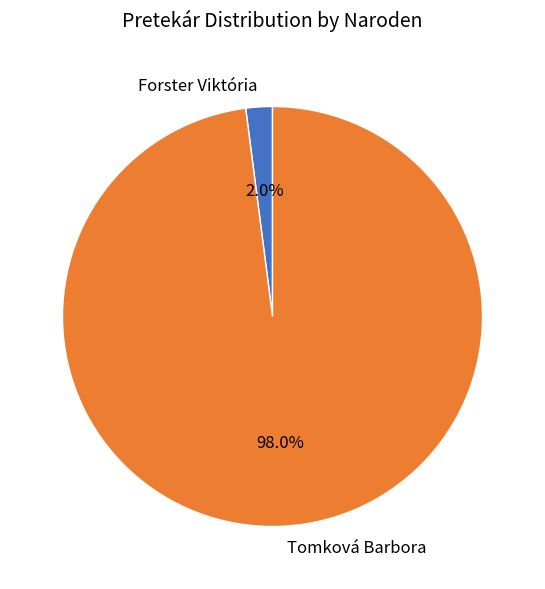

Which has a higher value, Forster Viktória or Tomková Barbora?

Tomková Barbora